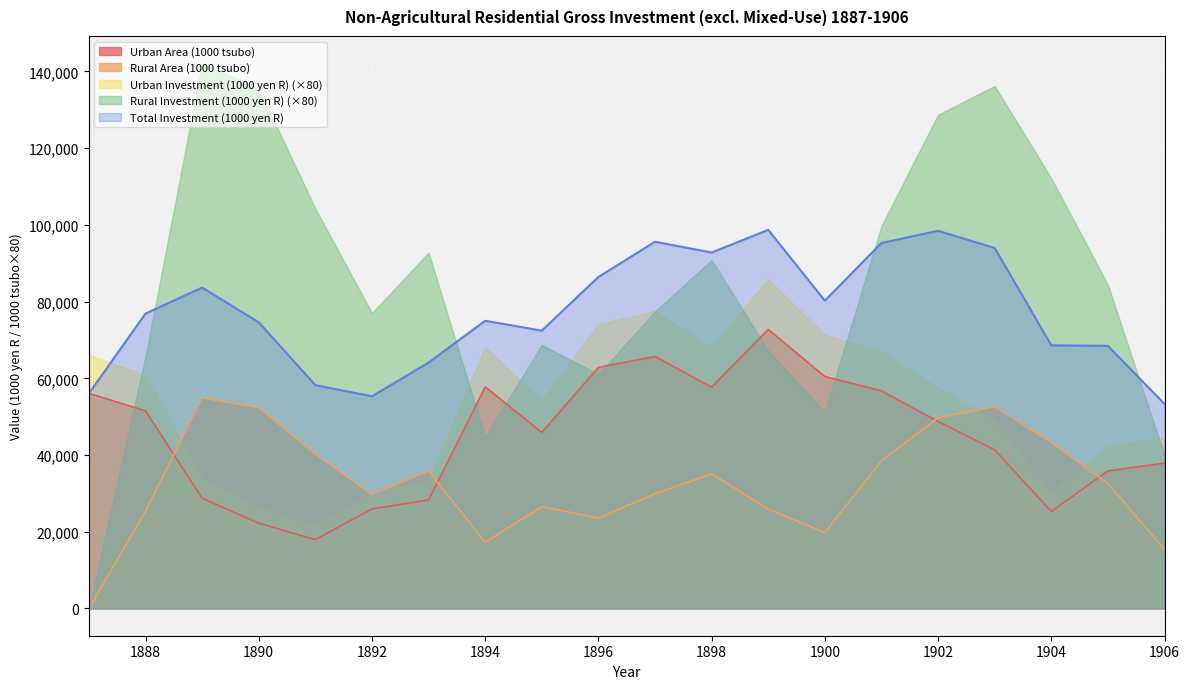

What is the greatest value displayed?

142160